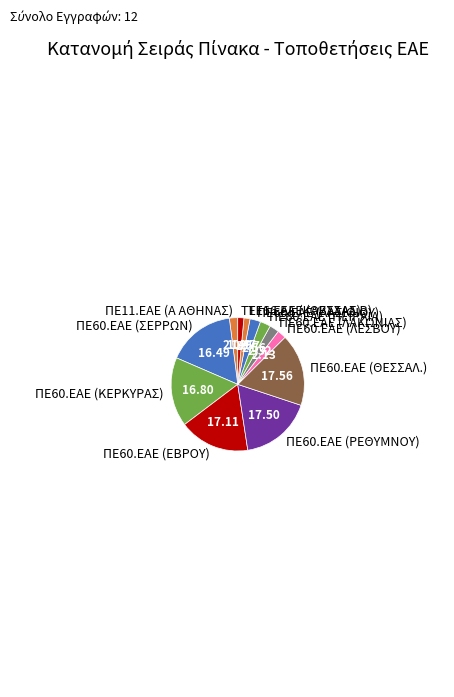

Is ΠΕ60.ΕΑΕ (ΚΕΡΚΥΡΑΣ) the majority of the pie?

No